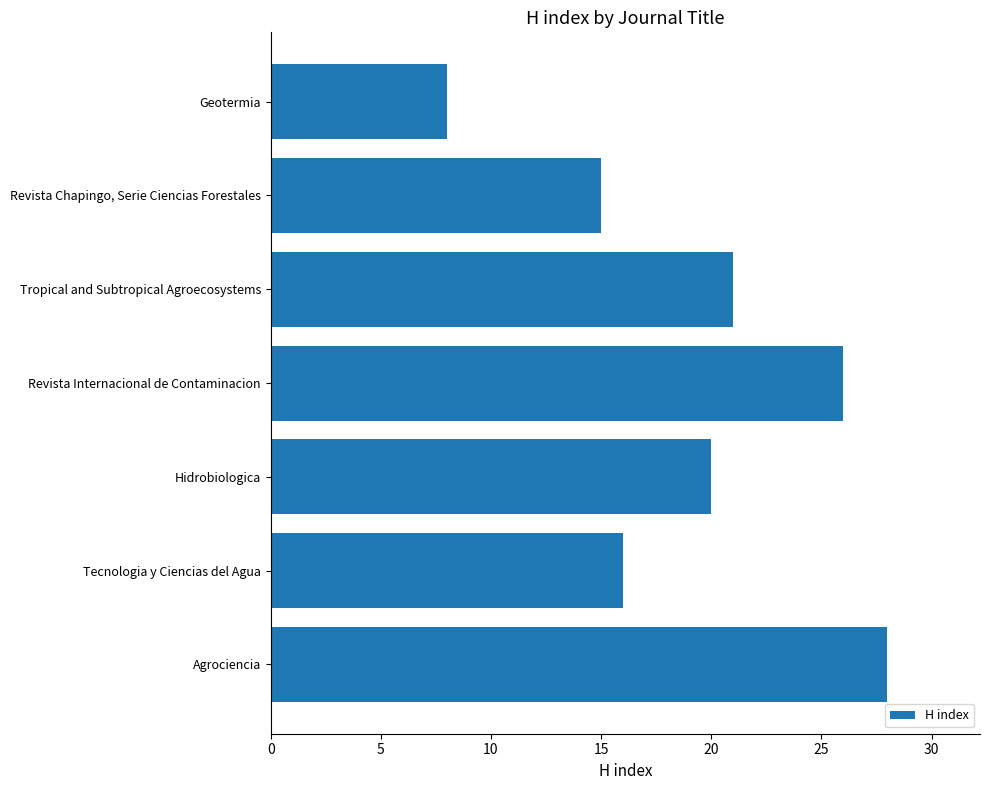

What is the change in value from Hidrobiologica to Tropical and Subtropical Agroecosystems?

+1